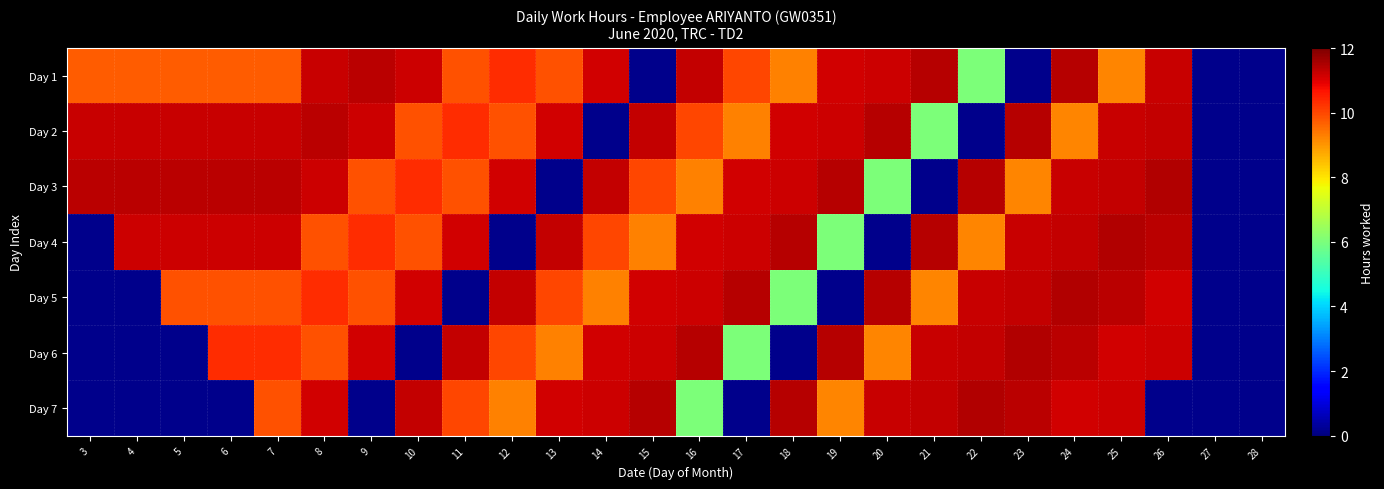

What is the total value across all series at 12?

61.9